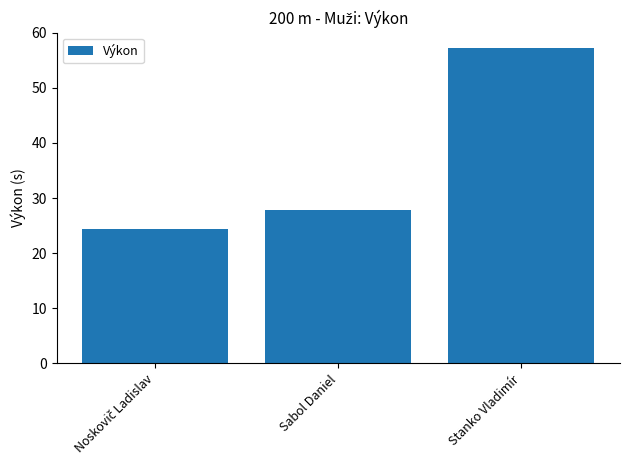

What is the change in value from Sabol Daniel to Stanko Vladimír?

+29.3